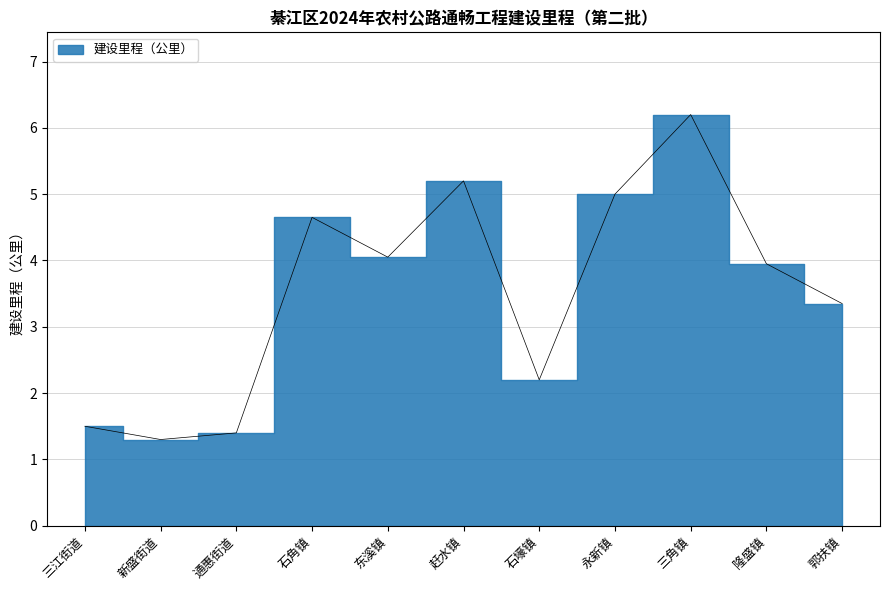

Rank the categories by value from highest to lowest.

三角镇, 赶水镇, 永新镇, 石角镇, 东溪镇, 隆盛镇, 郭扶镇, 石壕镇, 三江街道, 通惠街道, 新盛街道